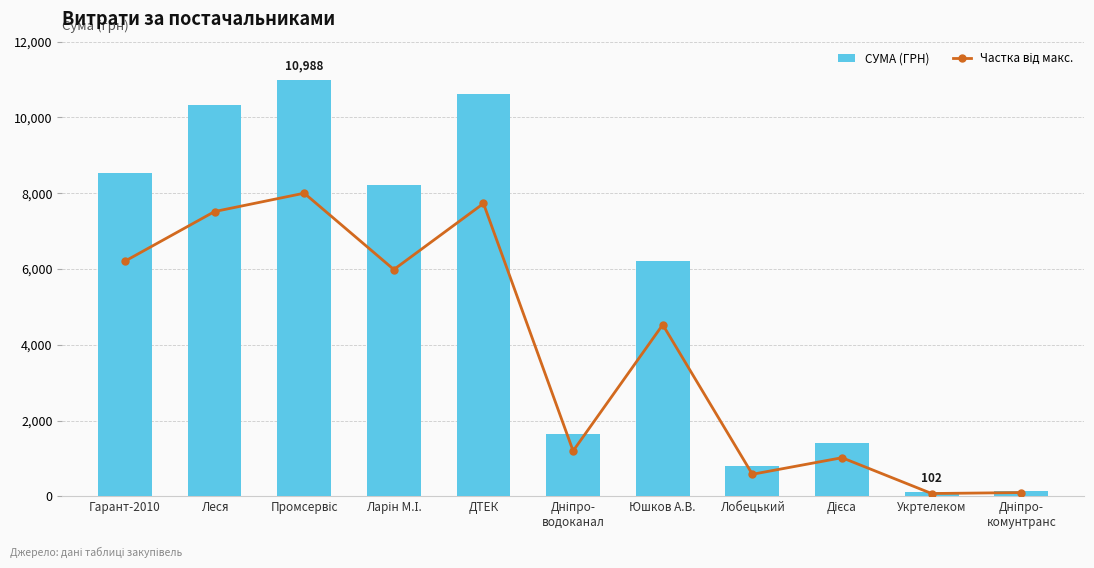

Which series changed the most between Леся and ДТЕК?

СУМА (ГРН)